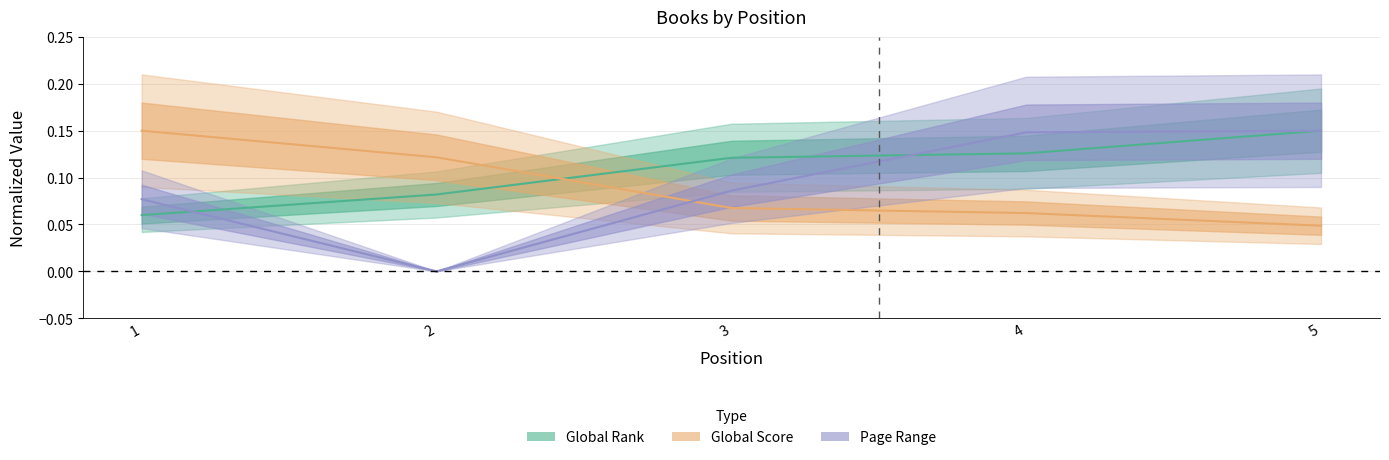

List the labels in order of Global Score value, largest first.

1, 2, 3, 4, 5